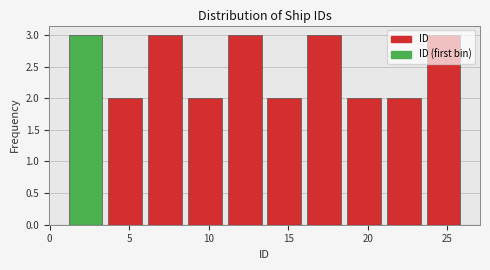

How tall is the bar that spans 16.0 to 18.5 on the x-axis? The values are not printed on the chart, so give them approximately, as read against the axis.

3